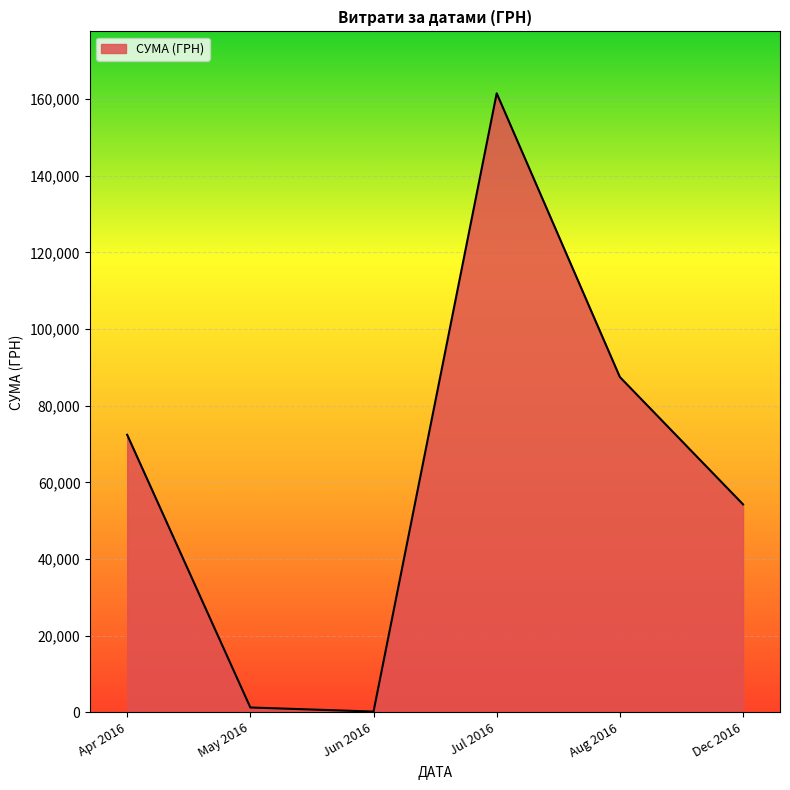

Which label corresponds to the largest value in the chart?

Jul 2016